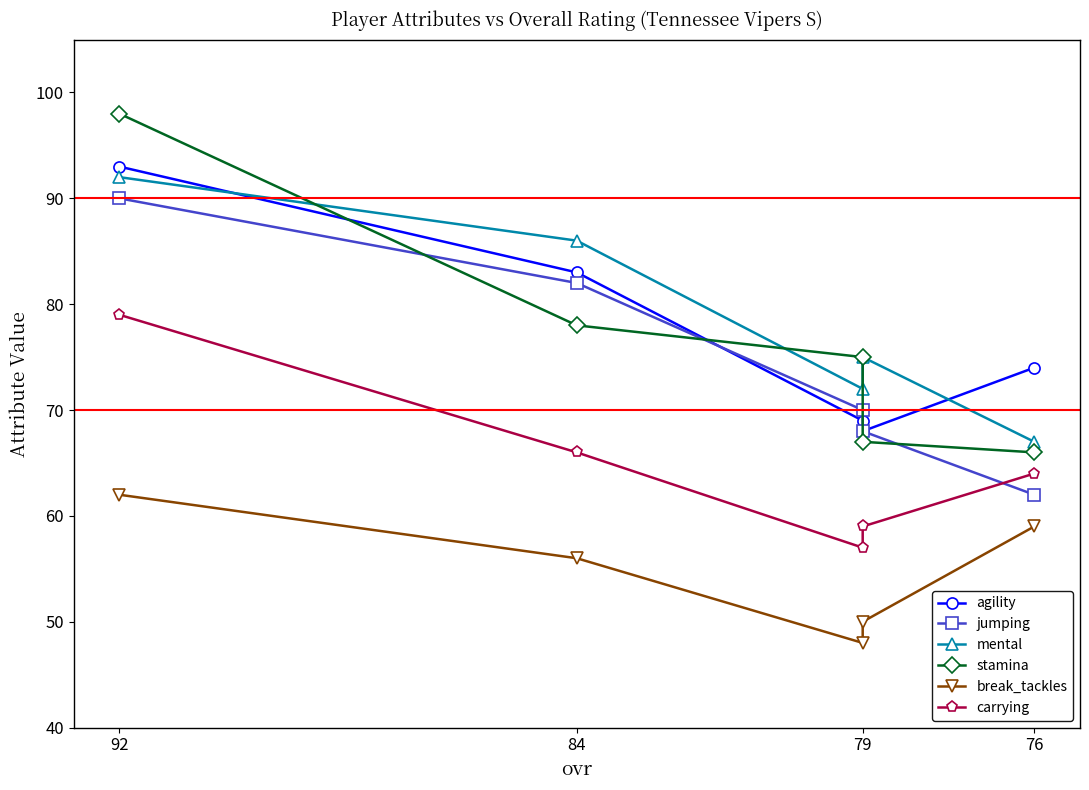

Does the chart have visible grid lines?

No